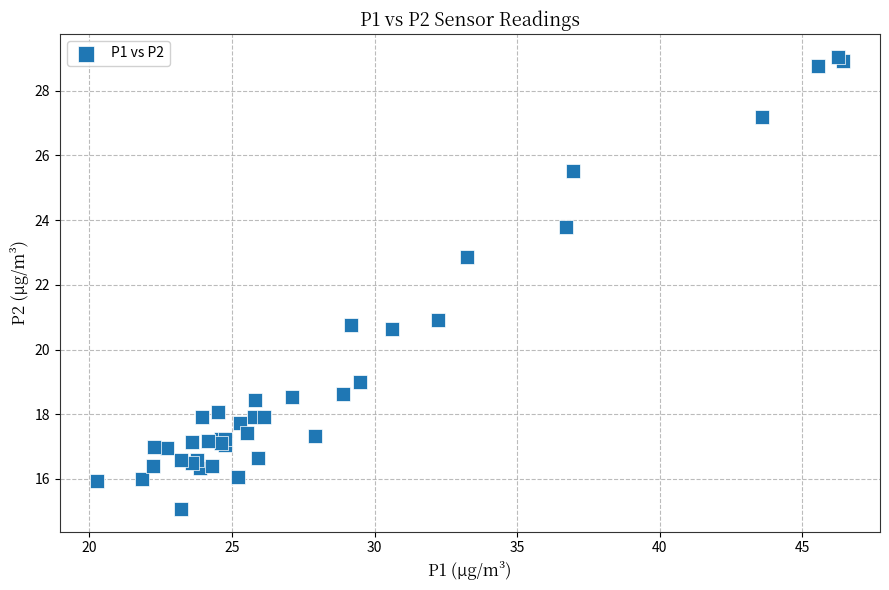

What Y value in the scatter plot is closest to 22?

22.9